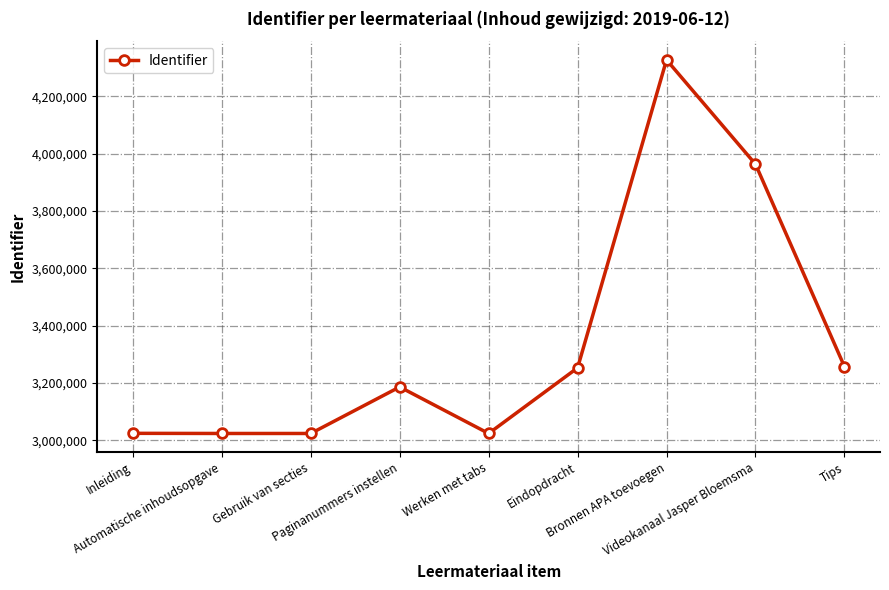

What is the sum of the values at Paginanummers instellen and Inleiding?

6211100